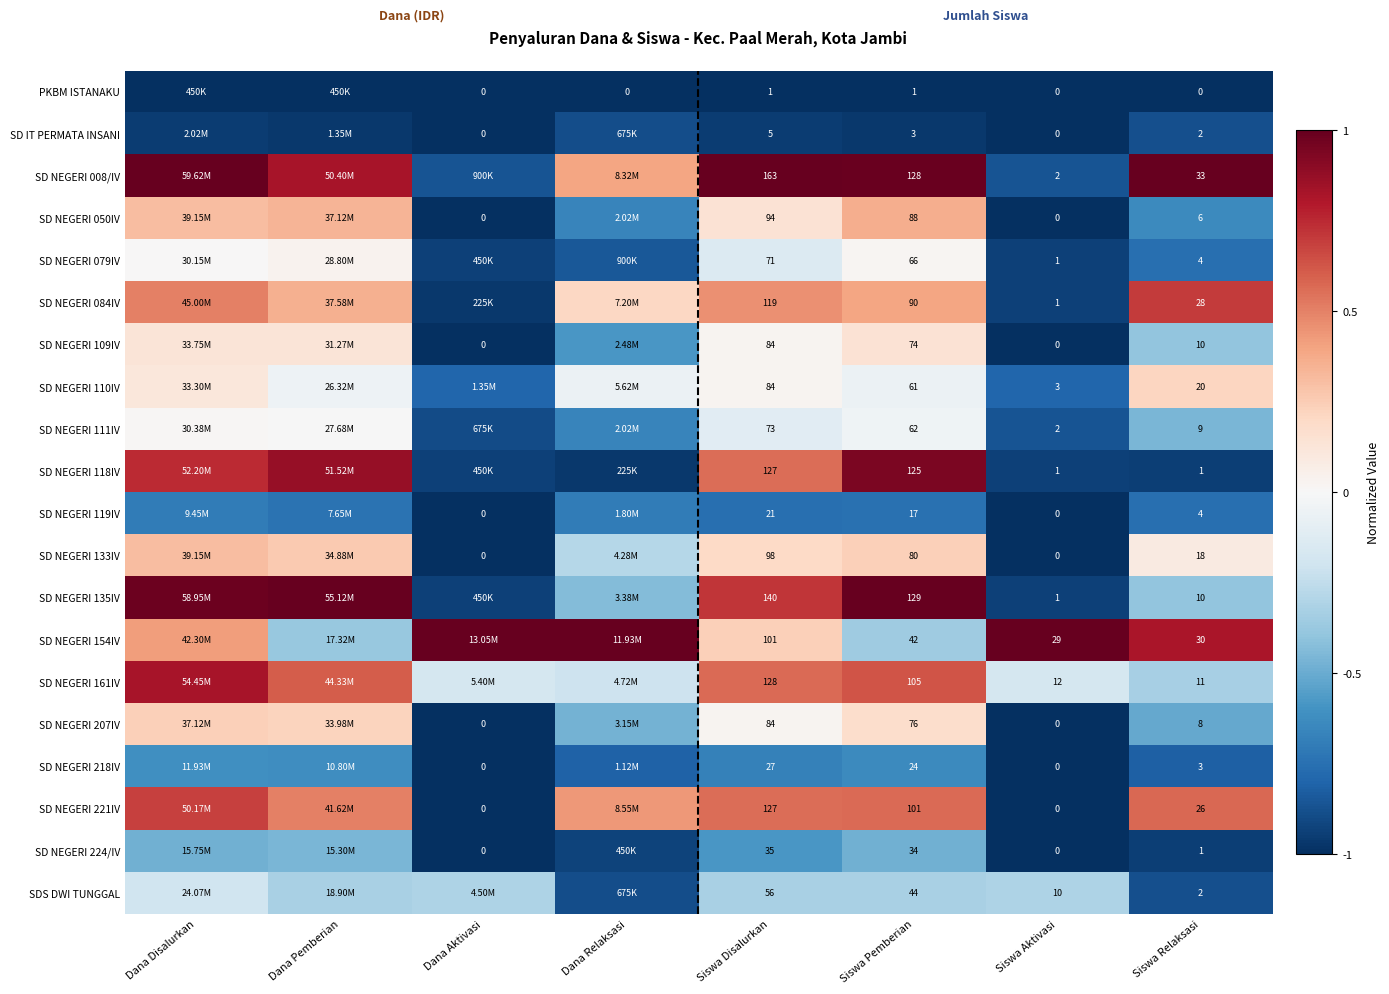

Which label corresponds to the smallest value in the chart?

Dana Disalurkan